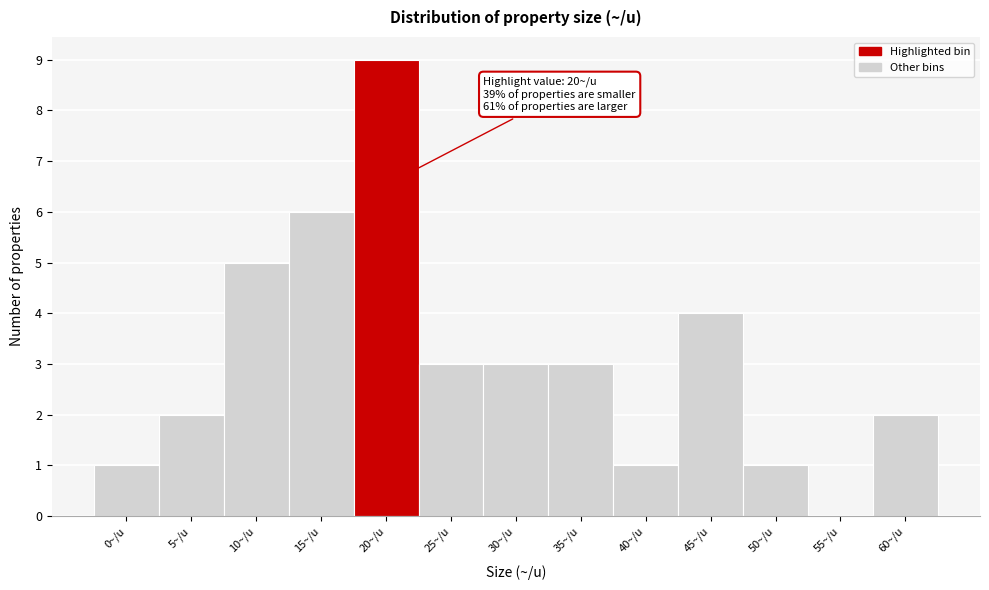

Reading left to right, list all the values displayed in this chart.

0~/u=1	5~/u=2	10~/u=5	15~/u=6	20~/u=9	25~/u=3	30~/u=3	35~/u=3	40~/u=1	45~/u=4	50~/u=1	55~/u=0	60~/u=2